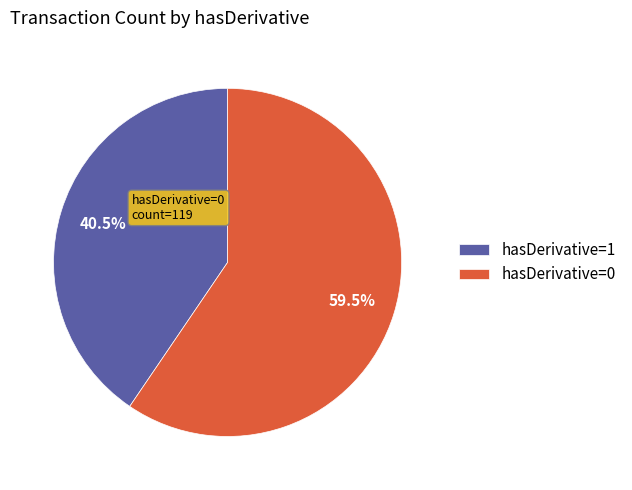

Count the number of slices in the pie.

2